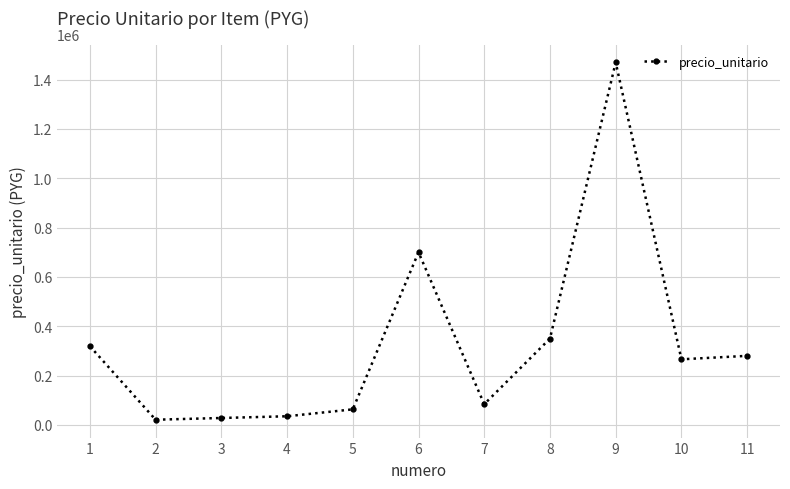

What is the difference between the second highest and minimum values?

679000